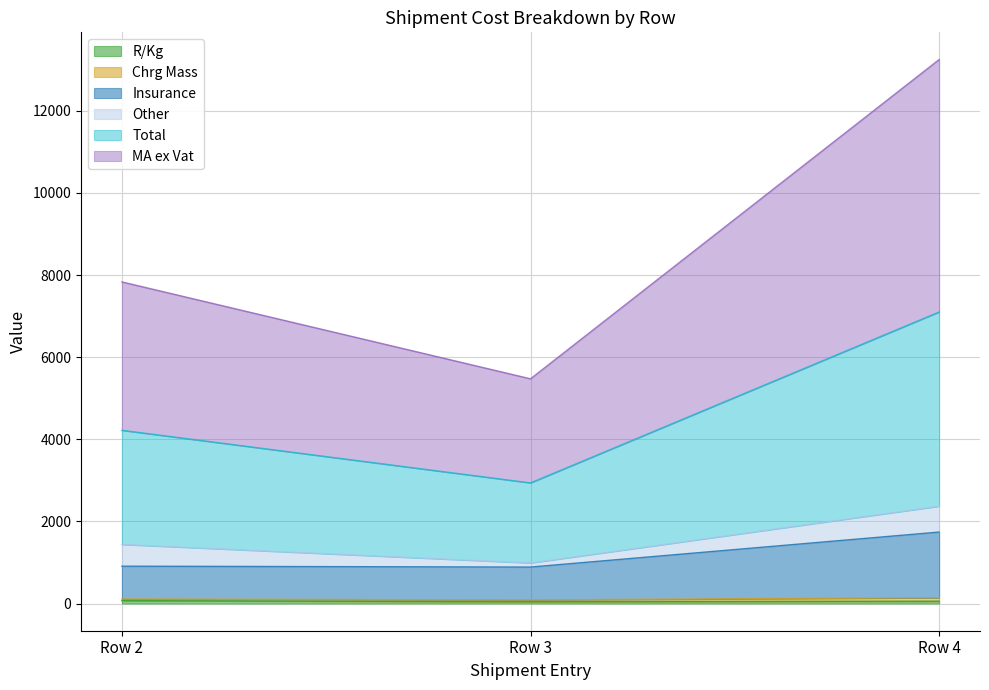

What is the spread (max minus min) of values at Row 2?

7764.0